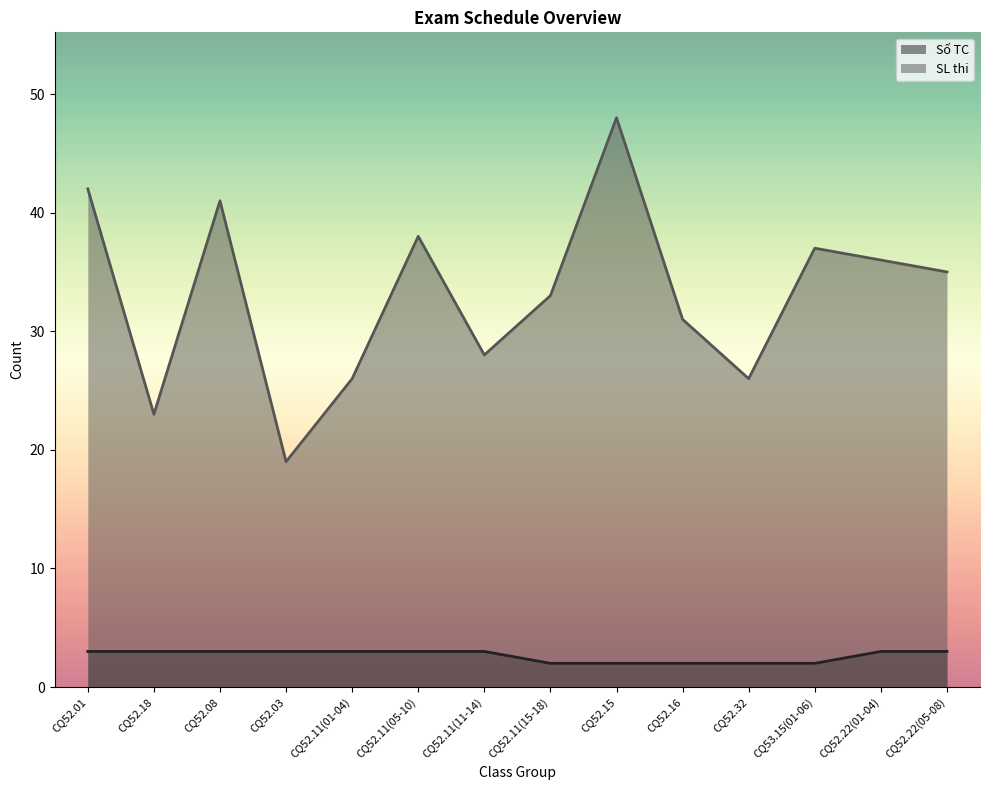

True or false: Số TC and SL thi intersect in this chart.

False